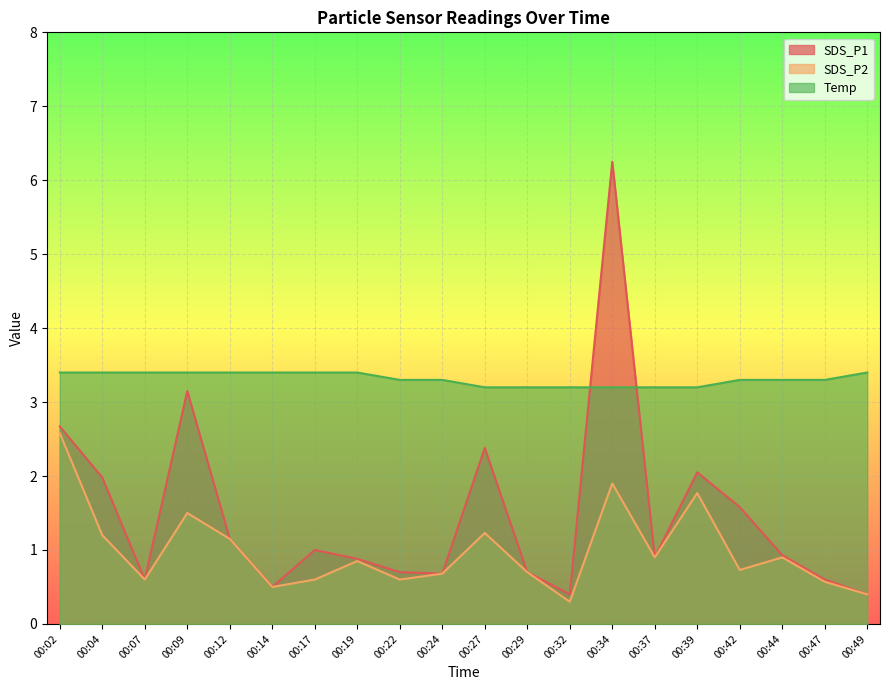

Which category has the lowest value in the SDS_P2 series?

00:32